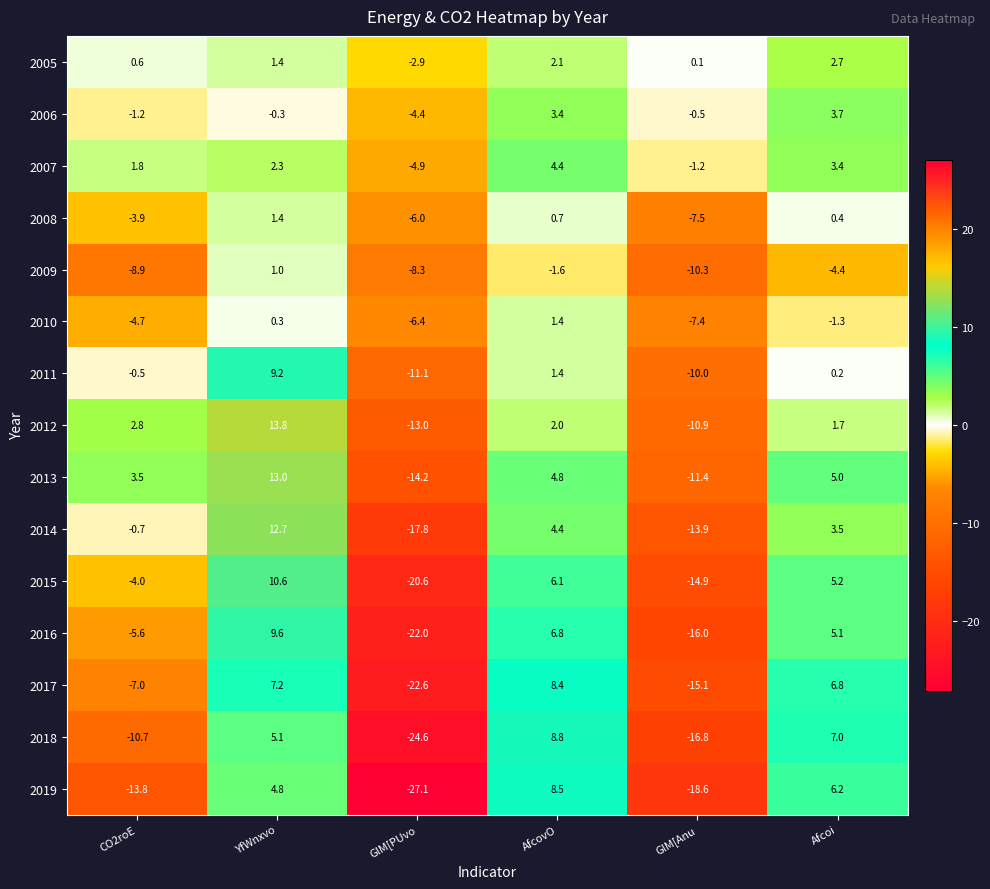

Is the value of 2011 at Afcoi greater than the value of 2010 at GlM[Anu?

Yes